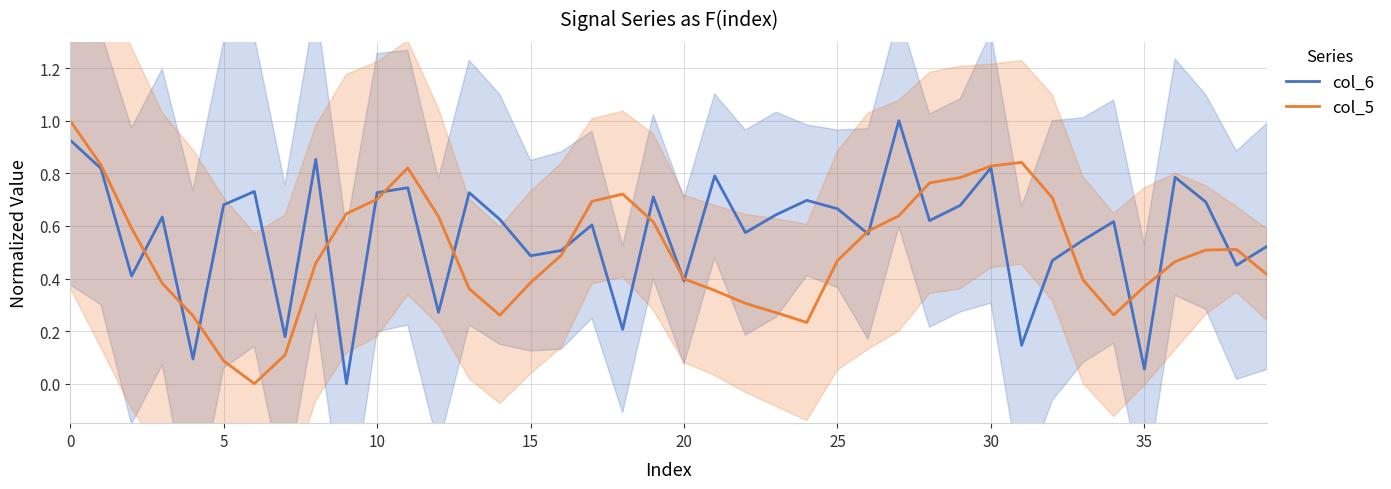

Rank the series by their average value, from lowest to highest.

col_5, col_6